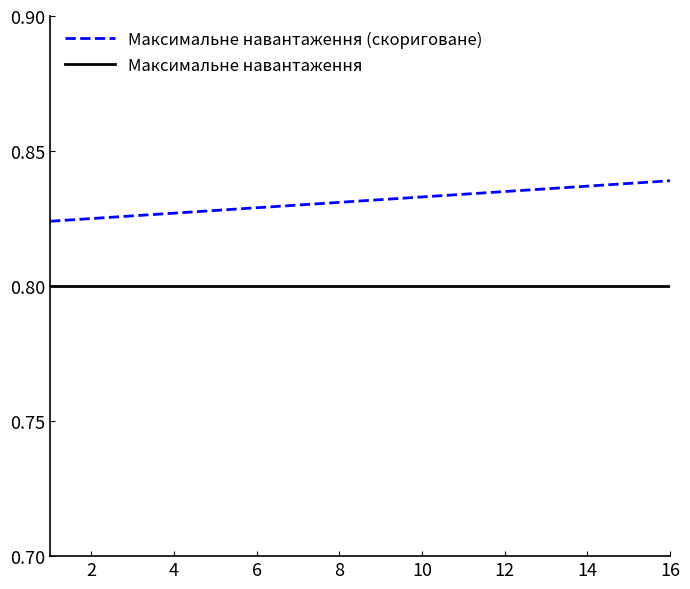

List the series in order of their overall mean, lowest first.

Максимальне навантаження, Максимальне навантаження (скориговане)